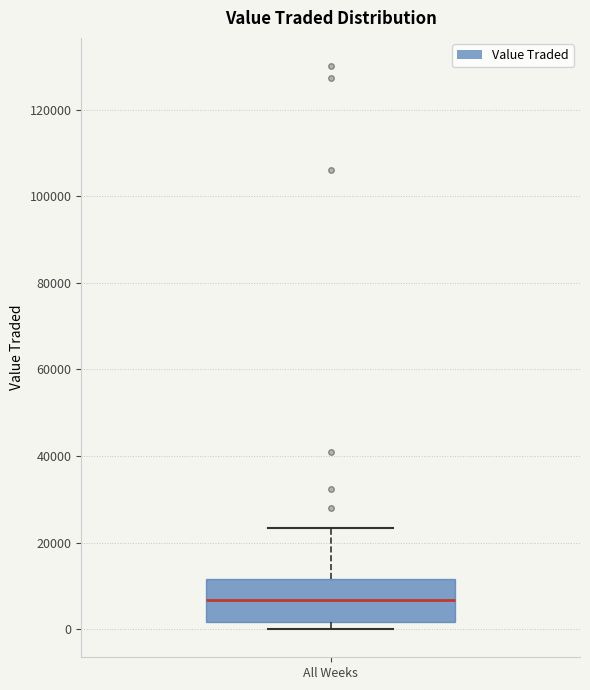

Where does the median line of the box for All Weeks sit on the y-axis? The values are not printed on the chart, so give them approximately, as read against the axis.

6000